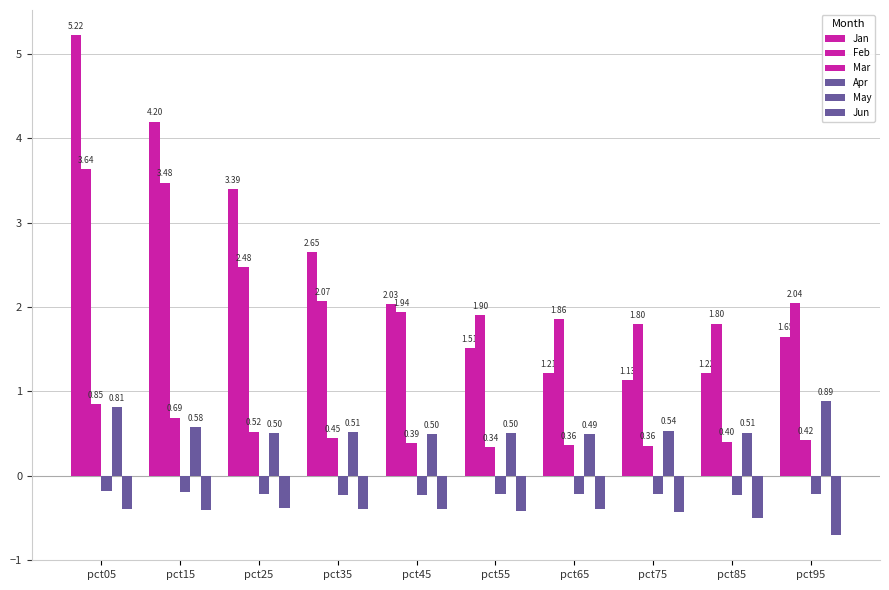

Which category has the highest value in the Jan series?

pct05